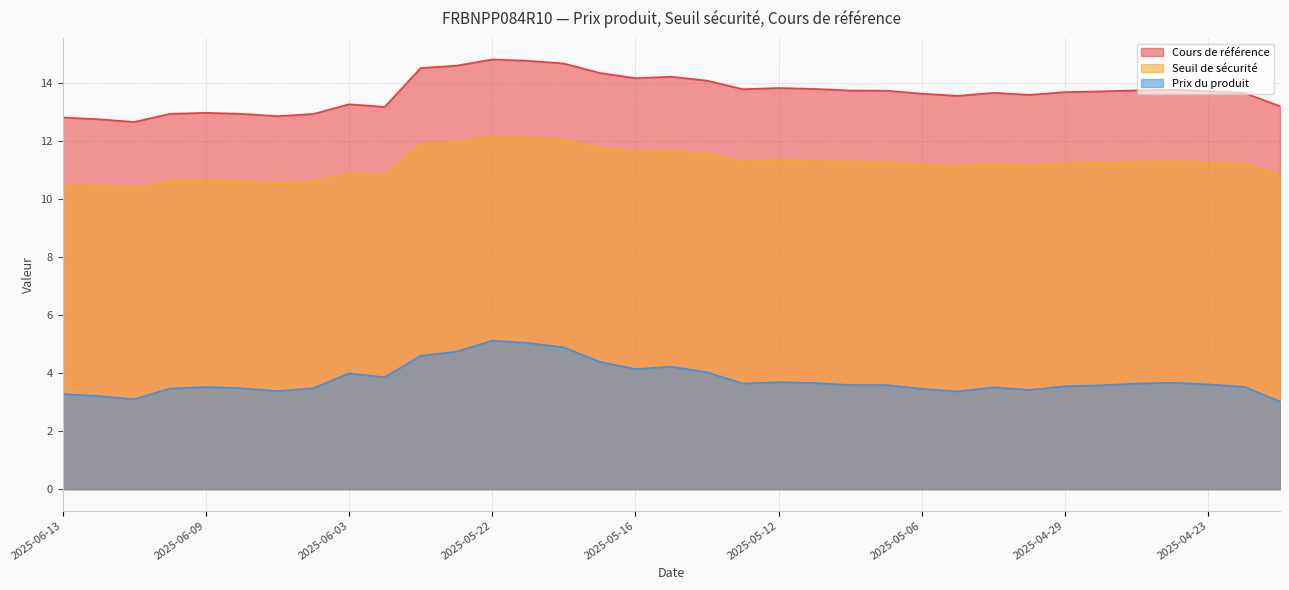

What is the label of the 34th point from the right?

2025-06-12